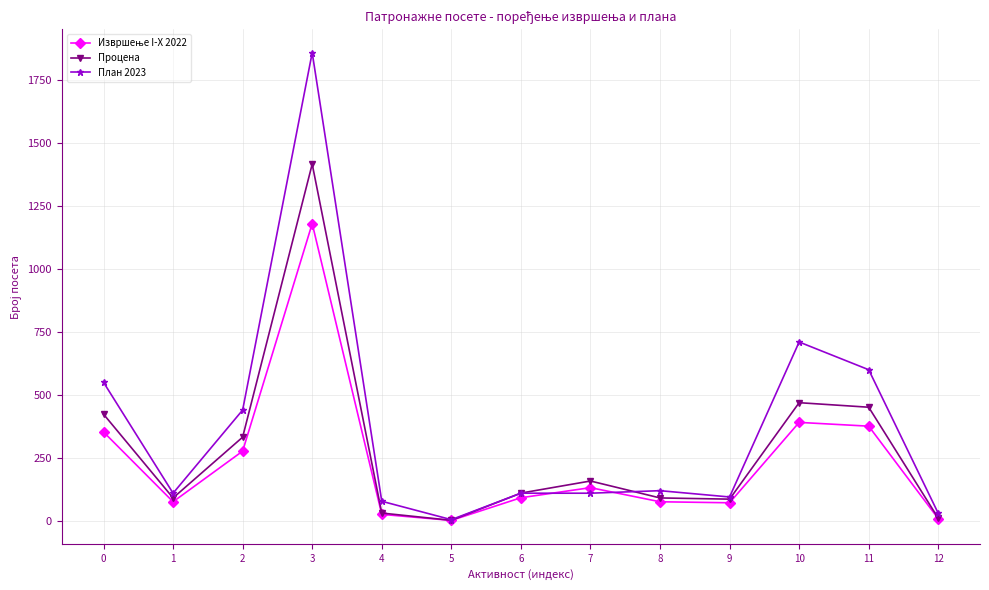

True or false: Процена has more than 1 points higher than both neighbors.

True